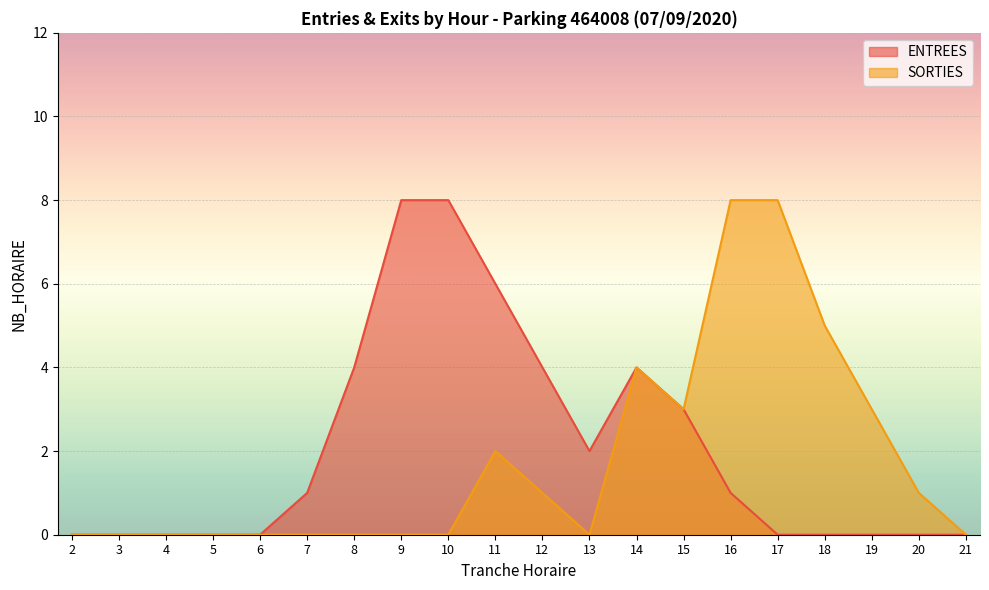

Which series has the widest spread of values?

ENTREES